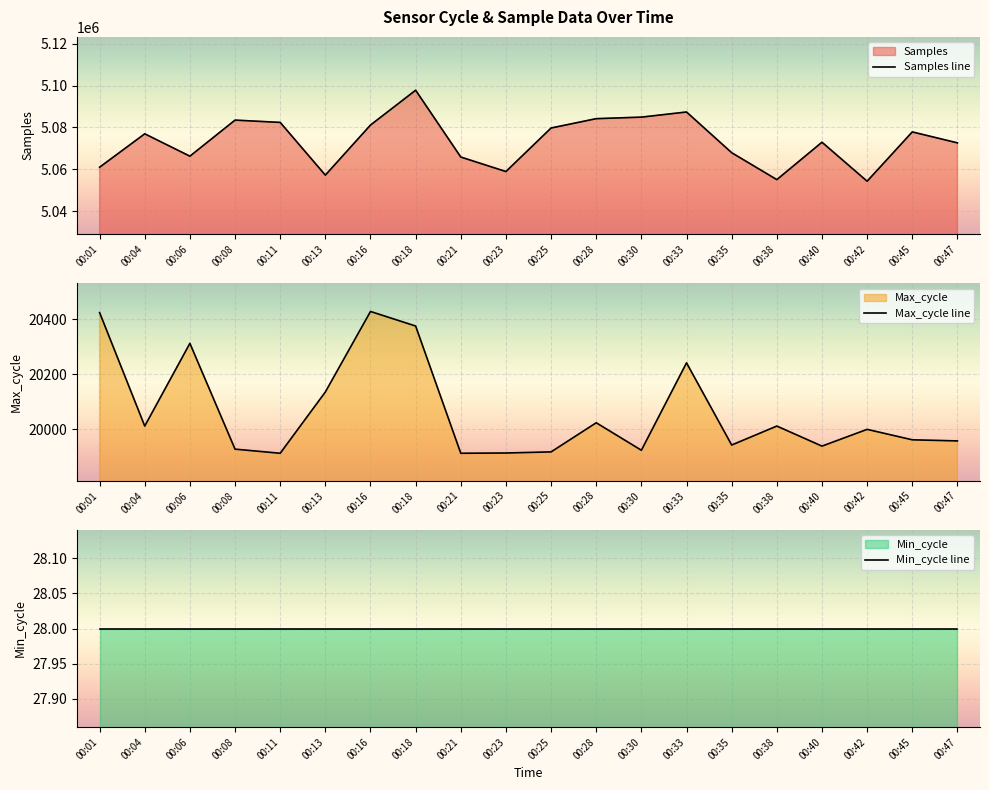

True or false: Max_cycle line has more than 1 points higher than both neighbors.

True